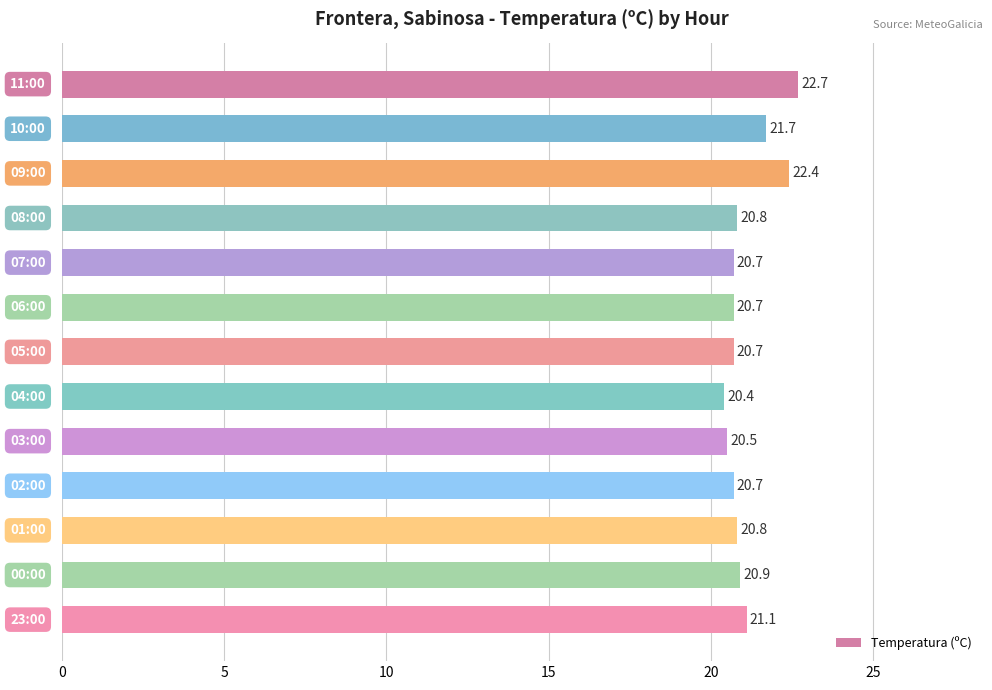

What is the greatest value displayed?

22.7